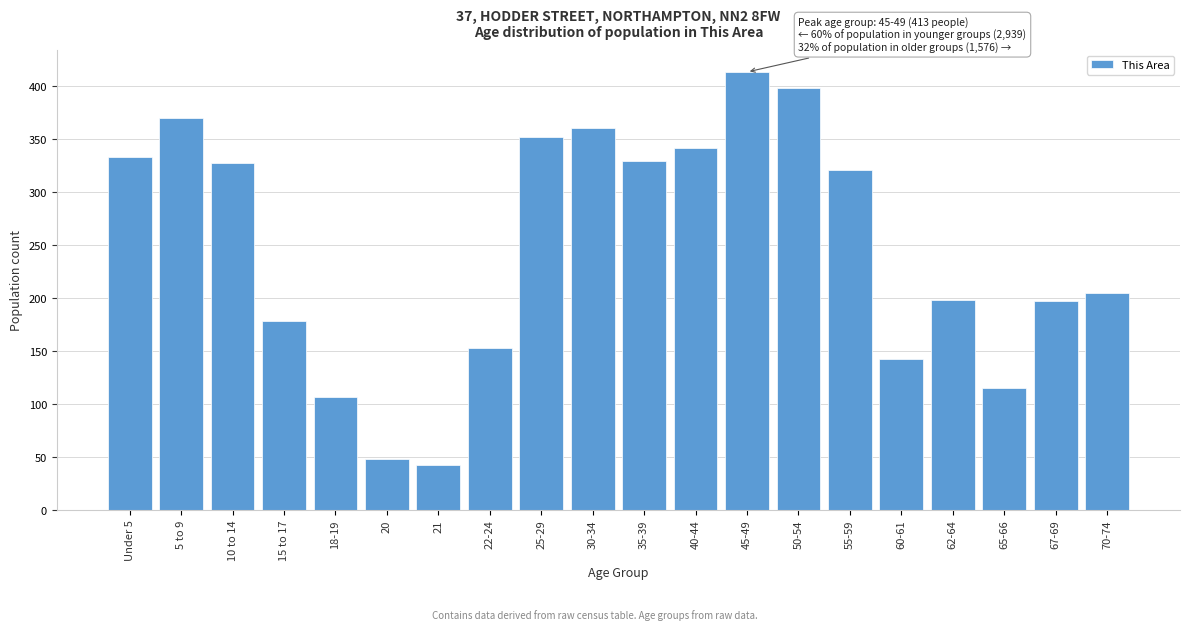

What is the value of the 20th bar from the left?

205